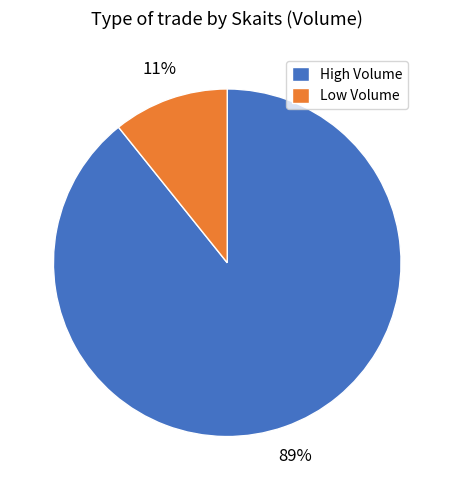

Between Low Volume and High Volume, which is larger?

High Volume